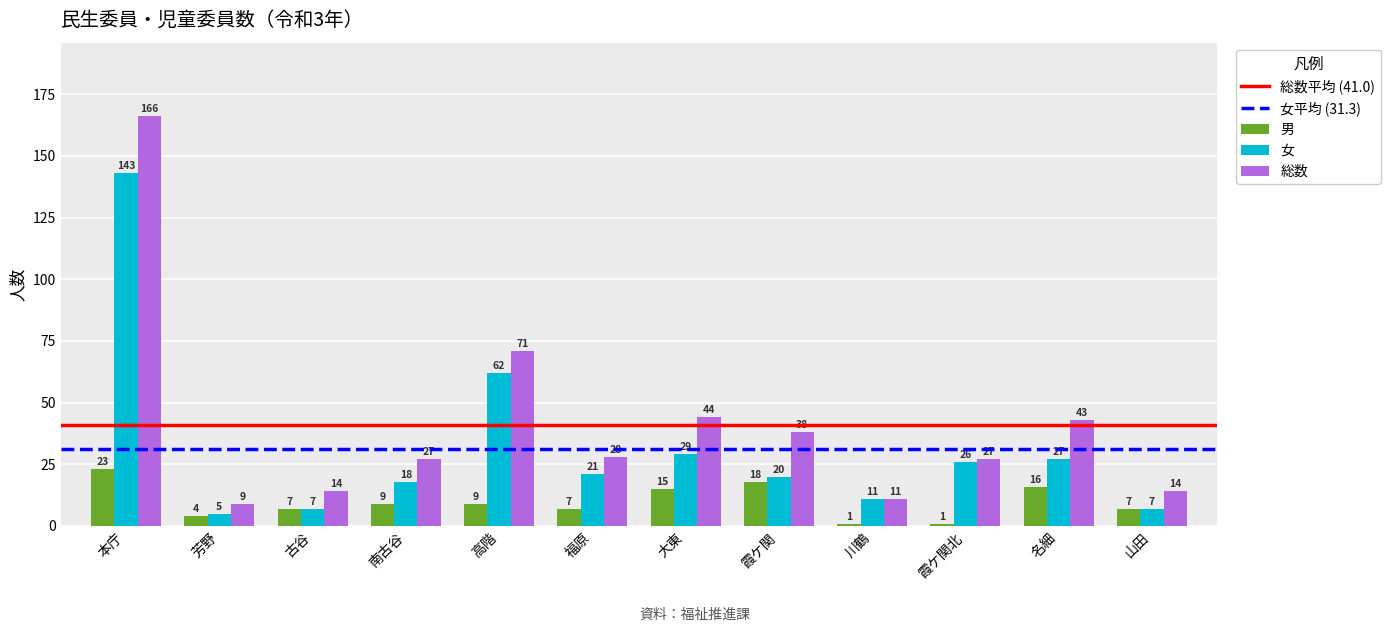

What is the maximum value shown in the chart?

166